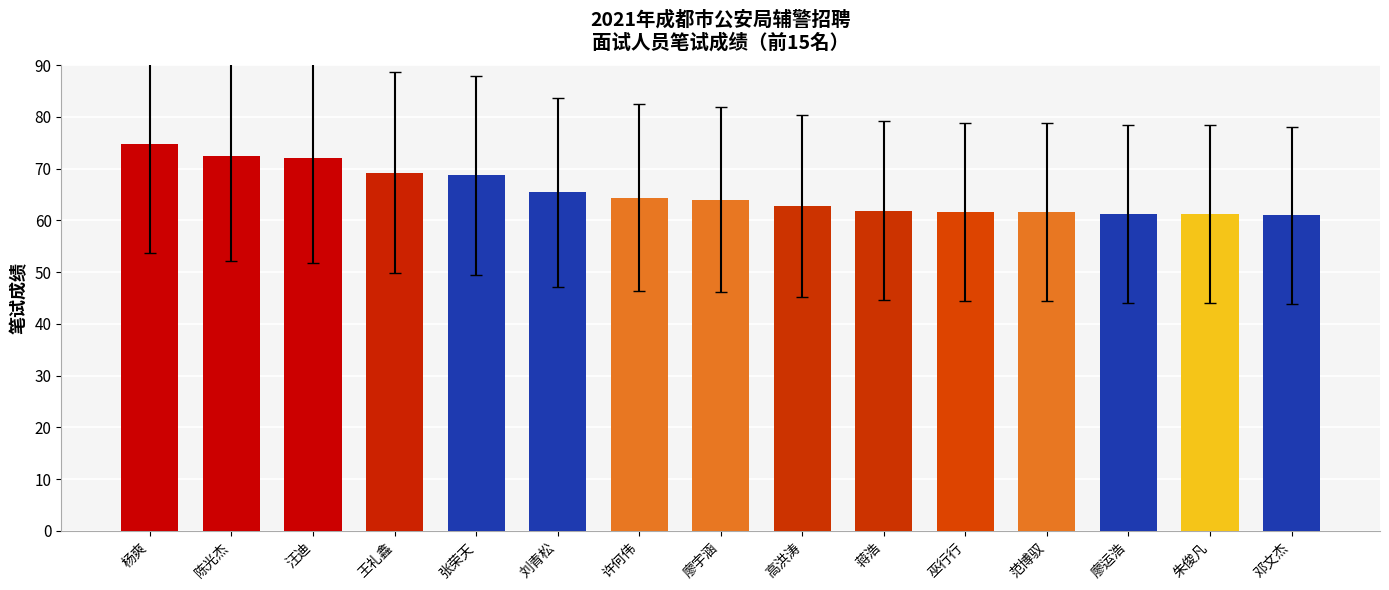

What is the average value?

65.5